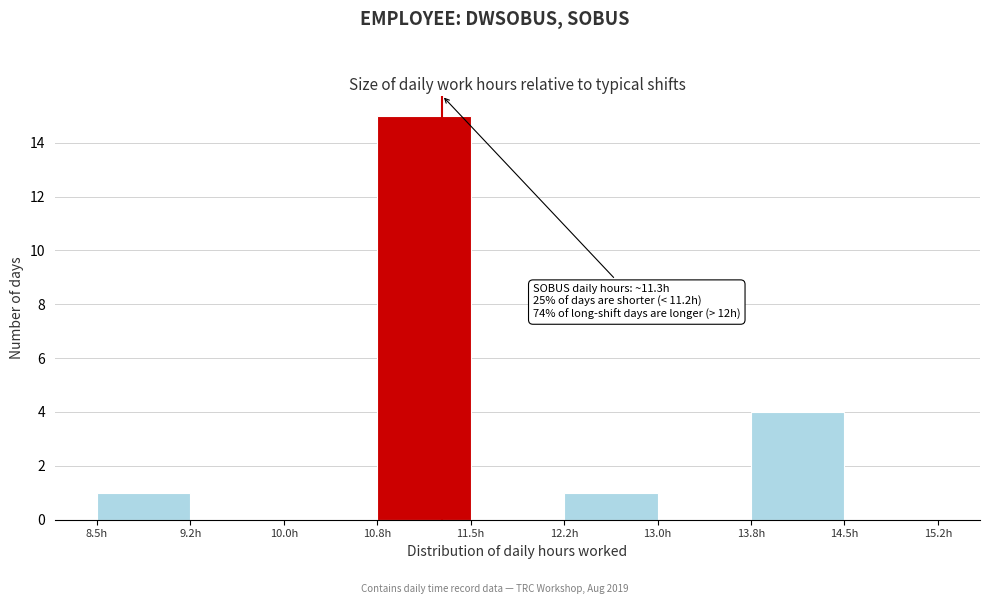

Which range on the x-axis has the tallest bar?

10.75 to 11.50